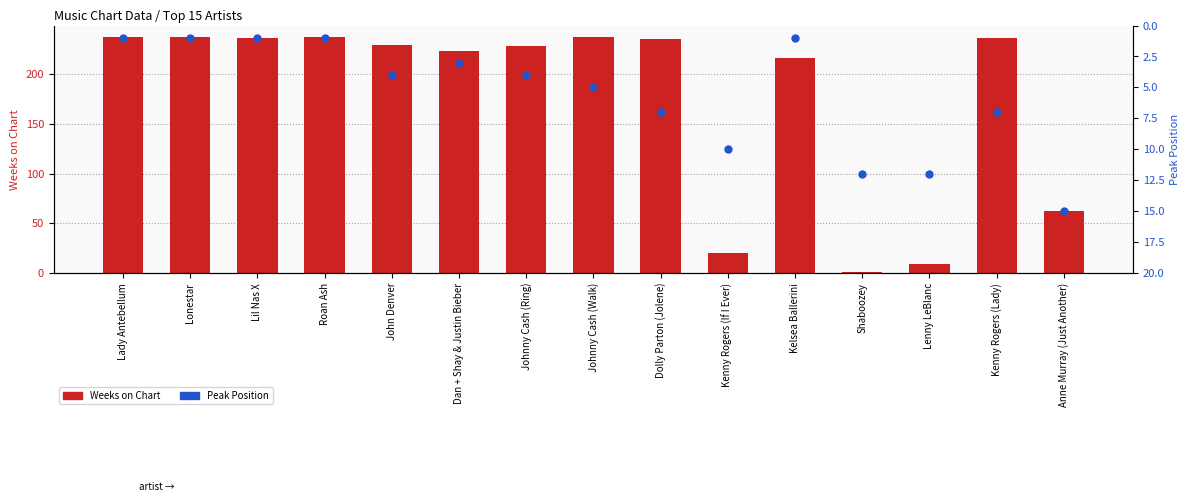

What is the total value across all series at Johnny Cash (Walk)?

242